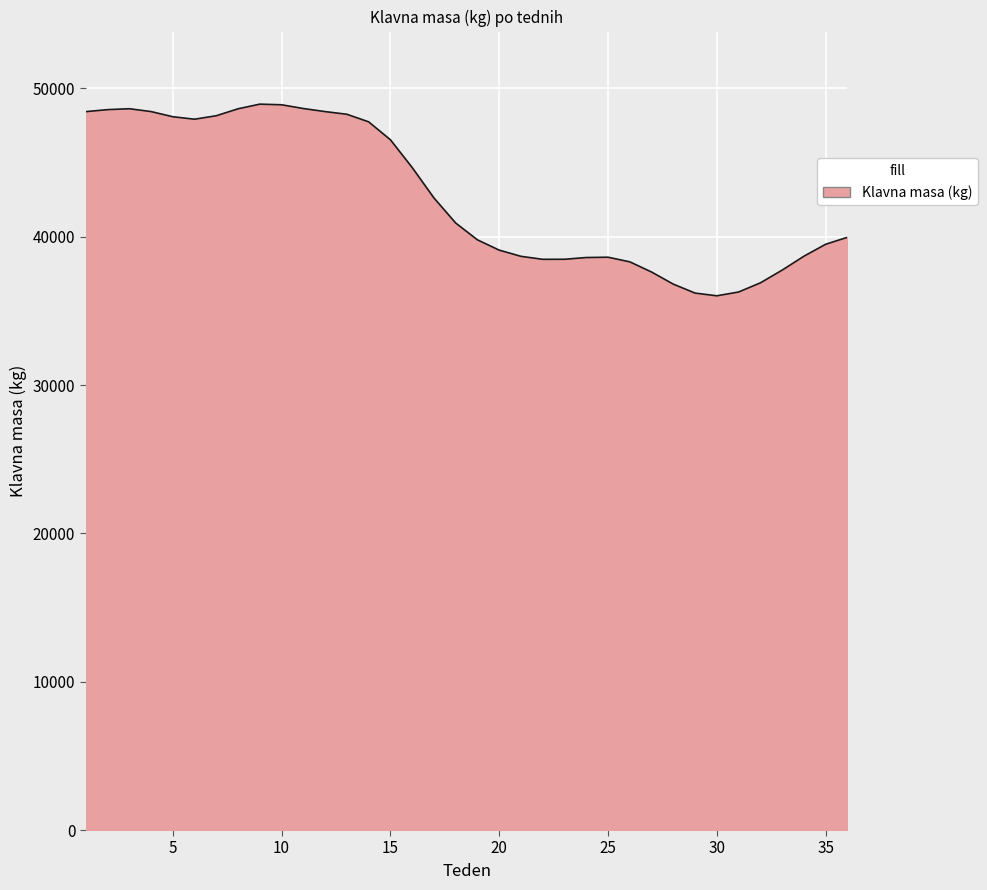

What is the greatest value displayed?

48941.4